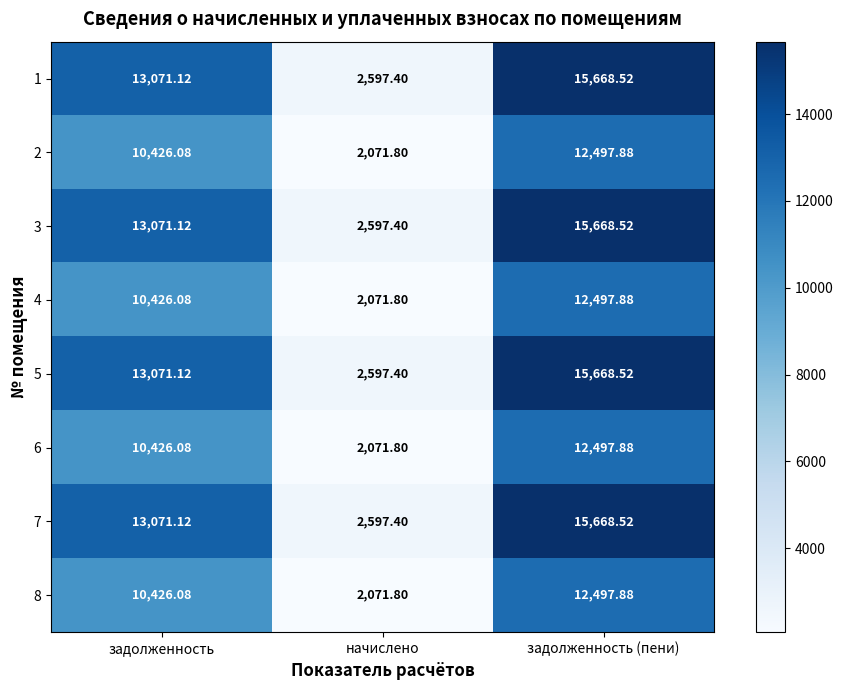

List the labels in order of 2 value, smallest first.

начислено, задолженность, задолженность (пени)